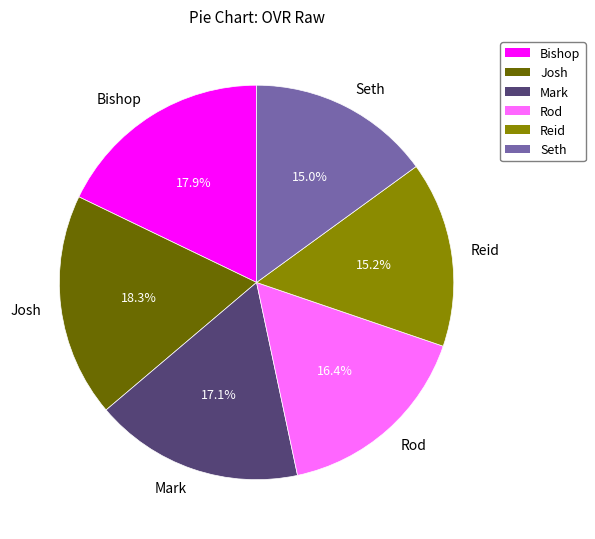

What portion of the pie excludes Mark?

82.9%